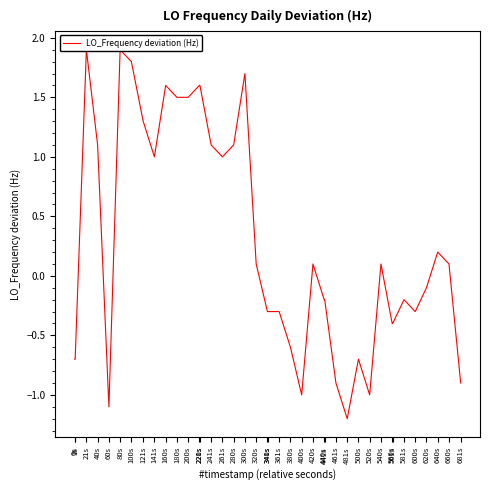

What is the average value?

0.3